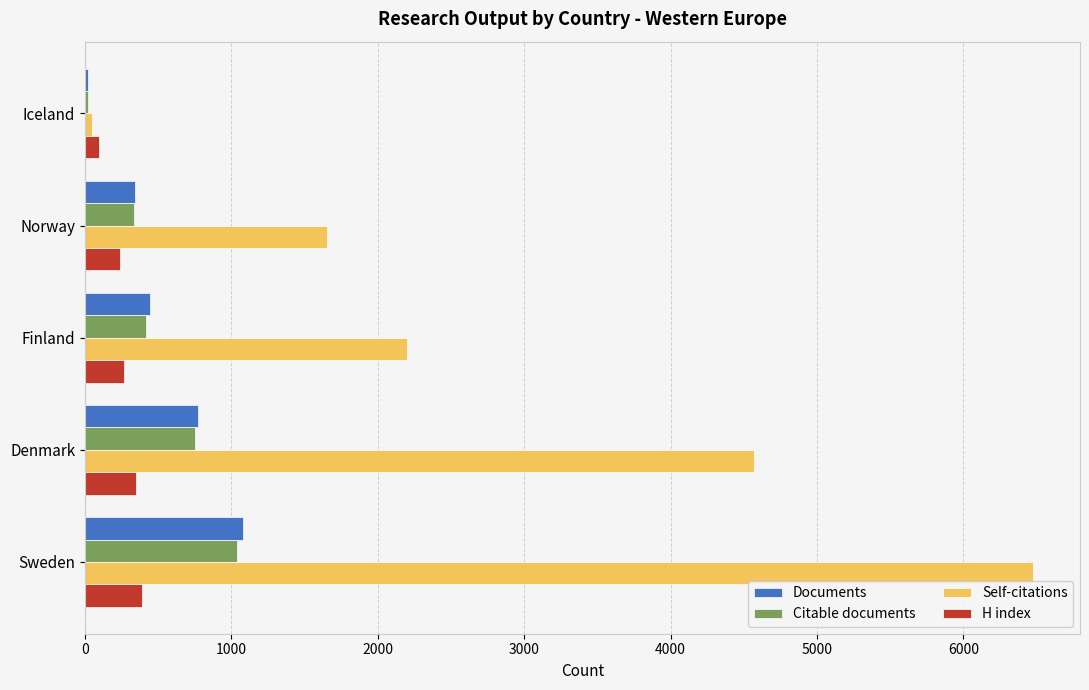

What is the average value of the H index series?

268